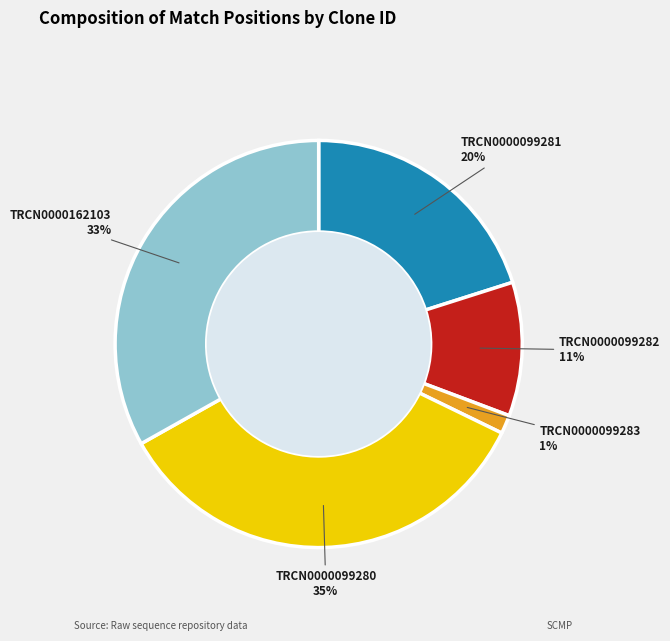

To the nearest percent, what is the average slice percentage?

20%